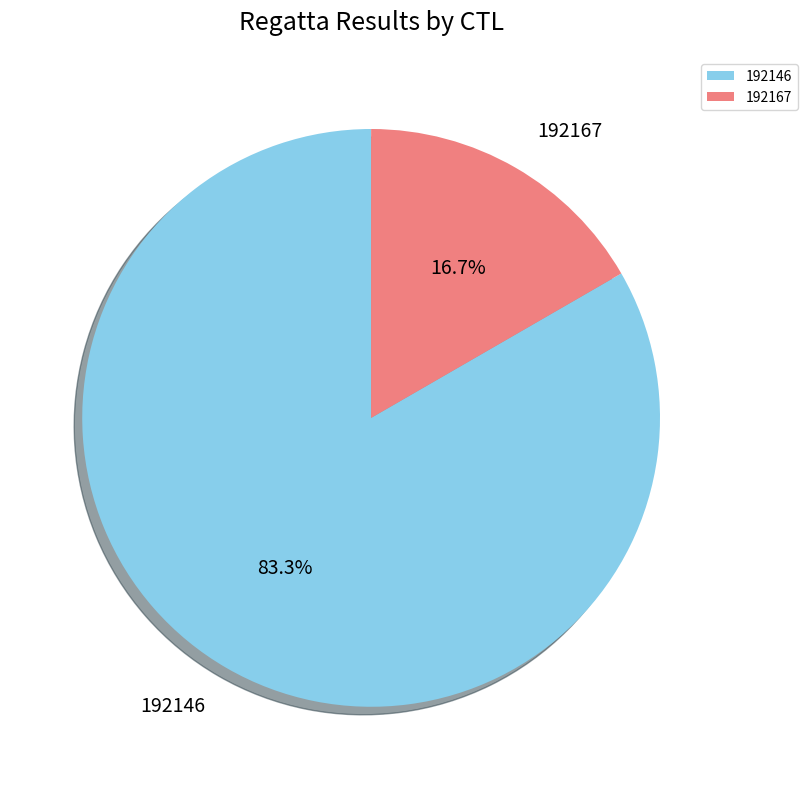

Count the number of slices in the pie.

2